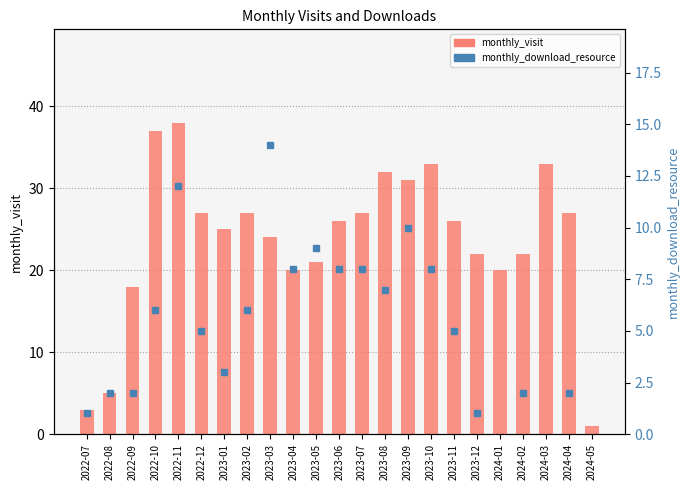

Which series changed the most between 2022-10 and 2023-06?

monthly_visit